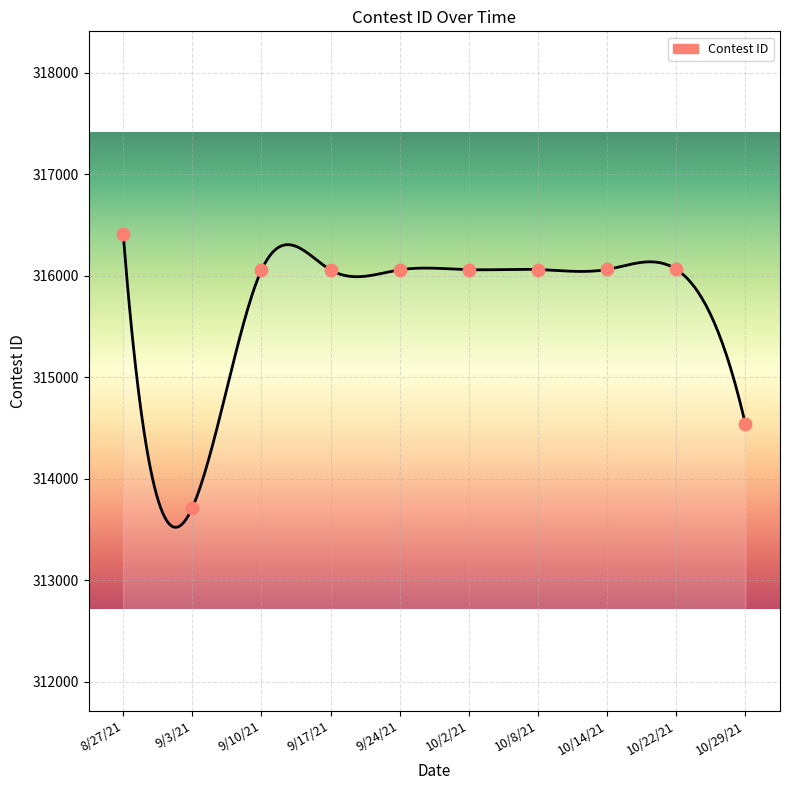

What is the change in value from 9/24/21 to 10/29/21?

-1522